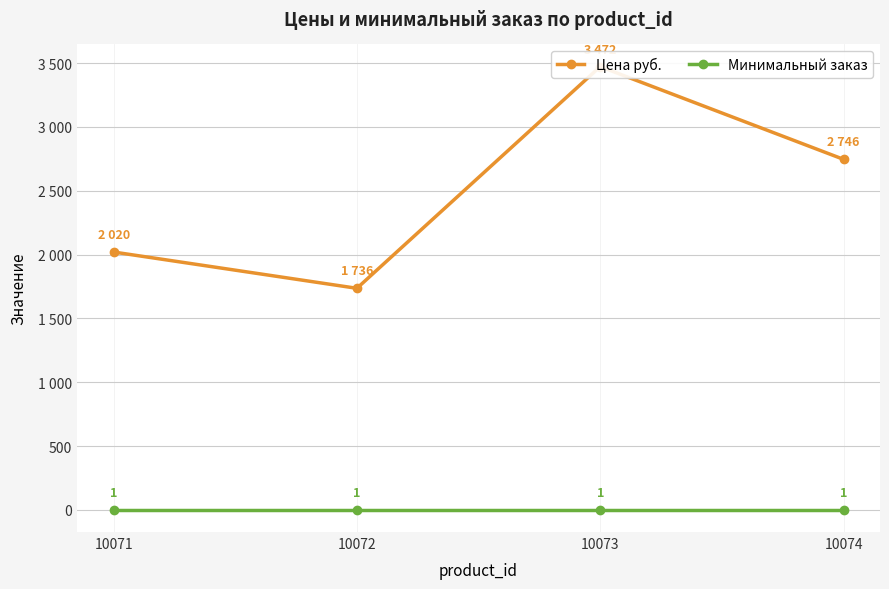

What are all the series names shown in the legend?

Цена руб., Минимальный заказ